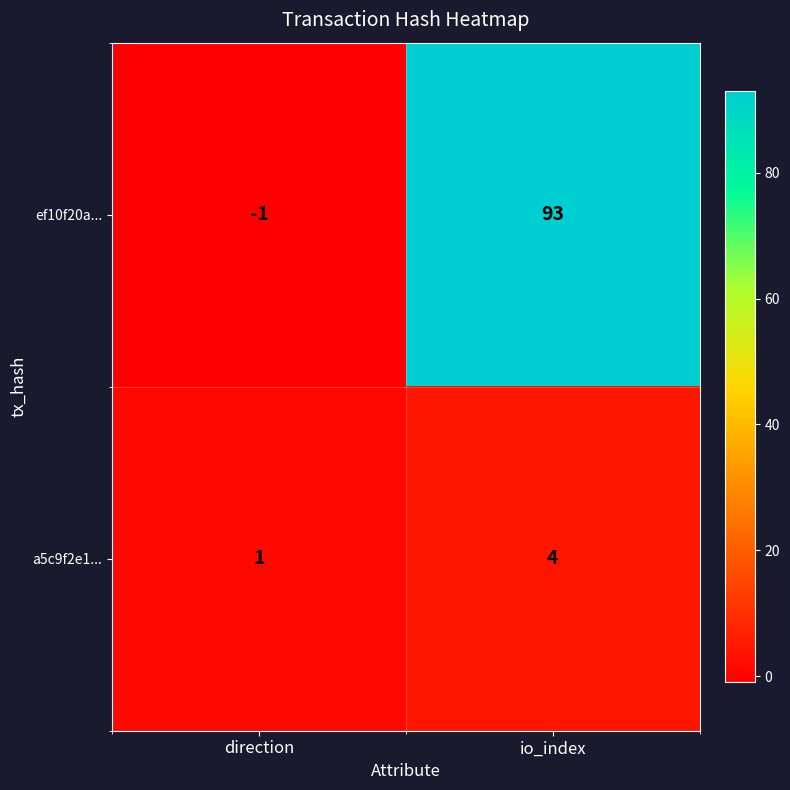

What is the difference between the maximum and minimum values in the a5c9f2e1... series?

3